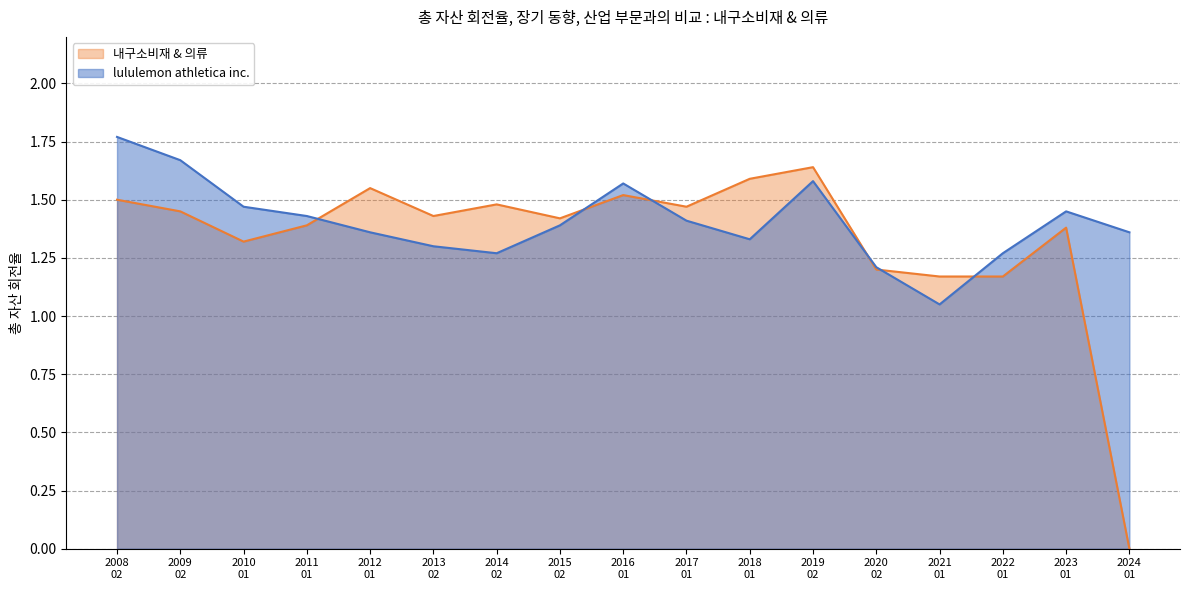

At which category is the sum across all series the highest?

2008
02